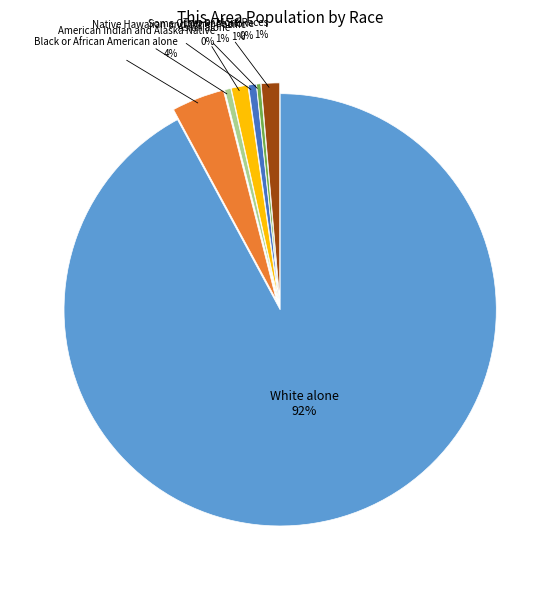

To the nearest percent, what is the average slice percentage?

14%